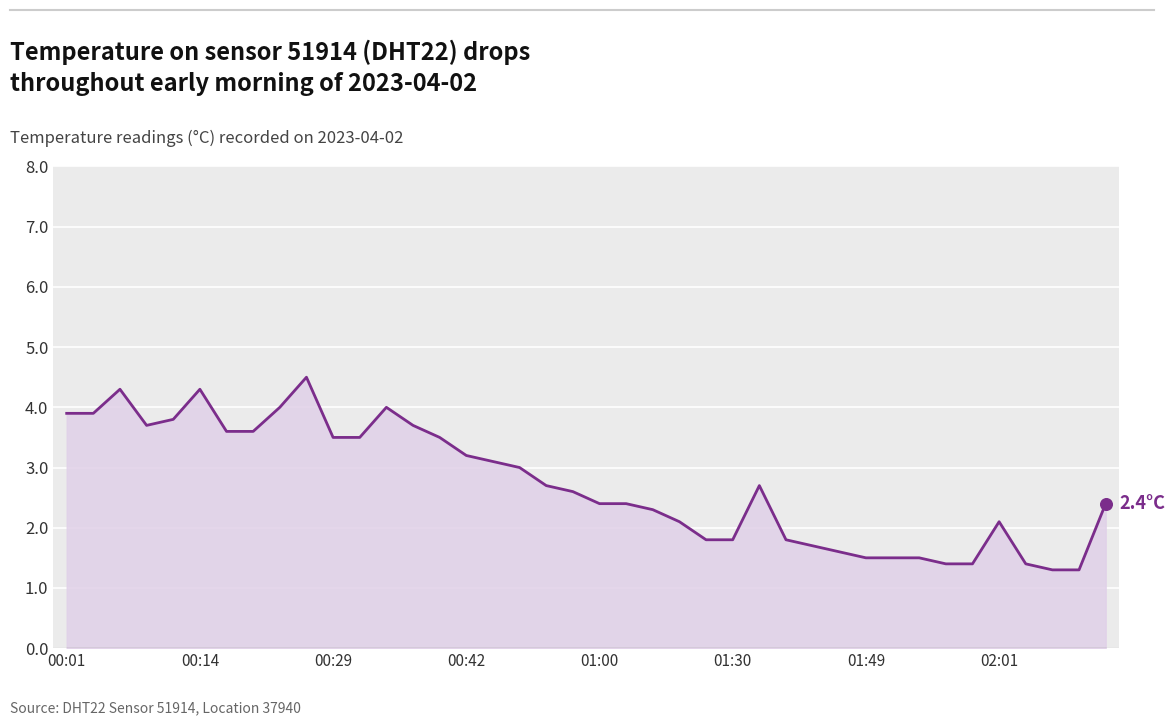

What is the minimum value shown in the chart?

1.3